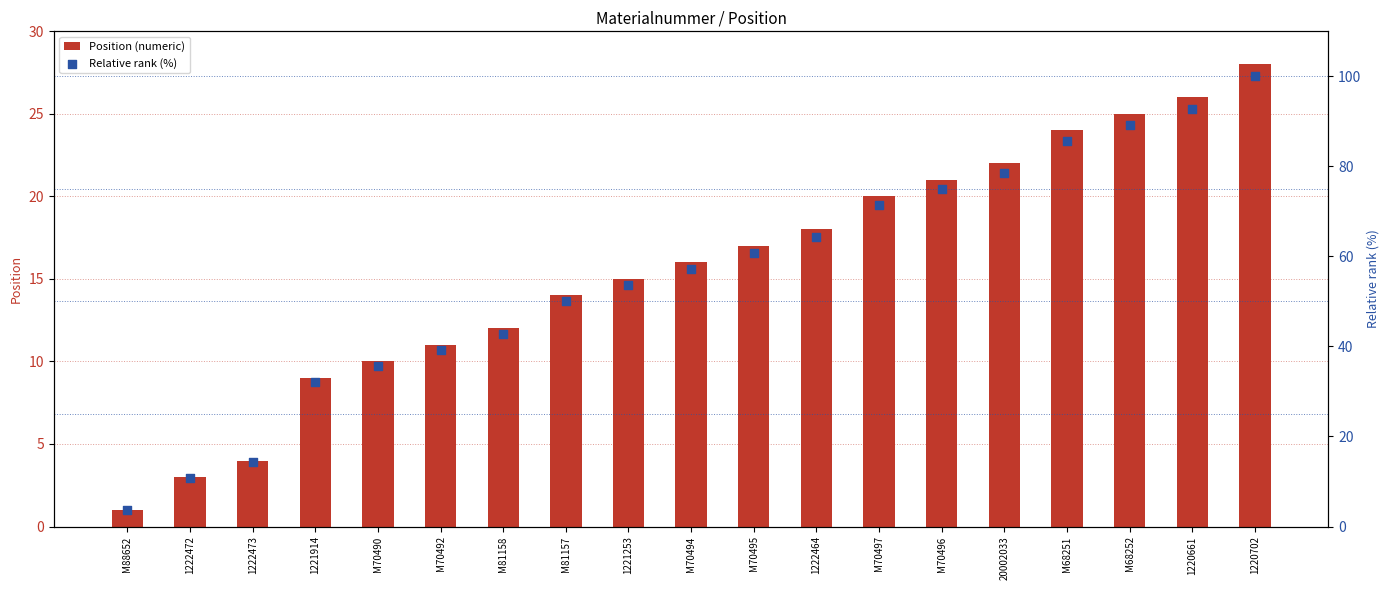

Is the value of Relative rank (%) at 20002033 greater than the value of Position (numeric) at M81158?

Yes